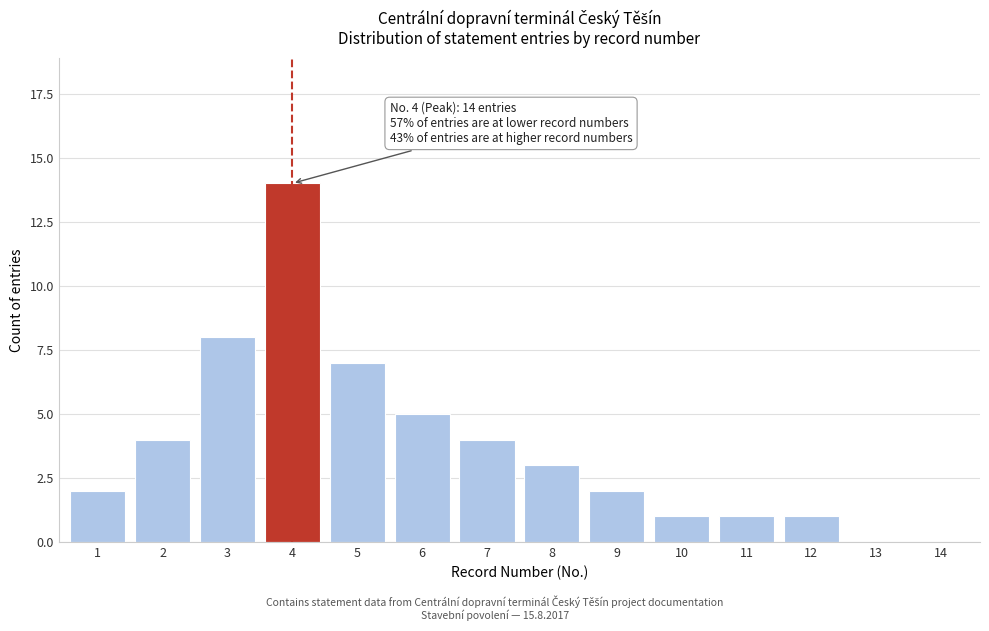

Reading left to right, extract all data points from this chart.

1=2	2=4	3=8	4=14	5=7	6=5	7=4	8=3	9=2	10=1	11=1	12=1	13=0	14=0